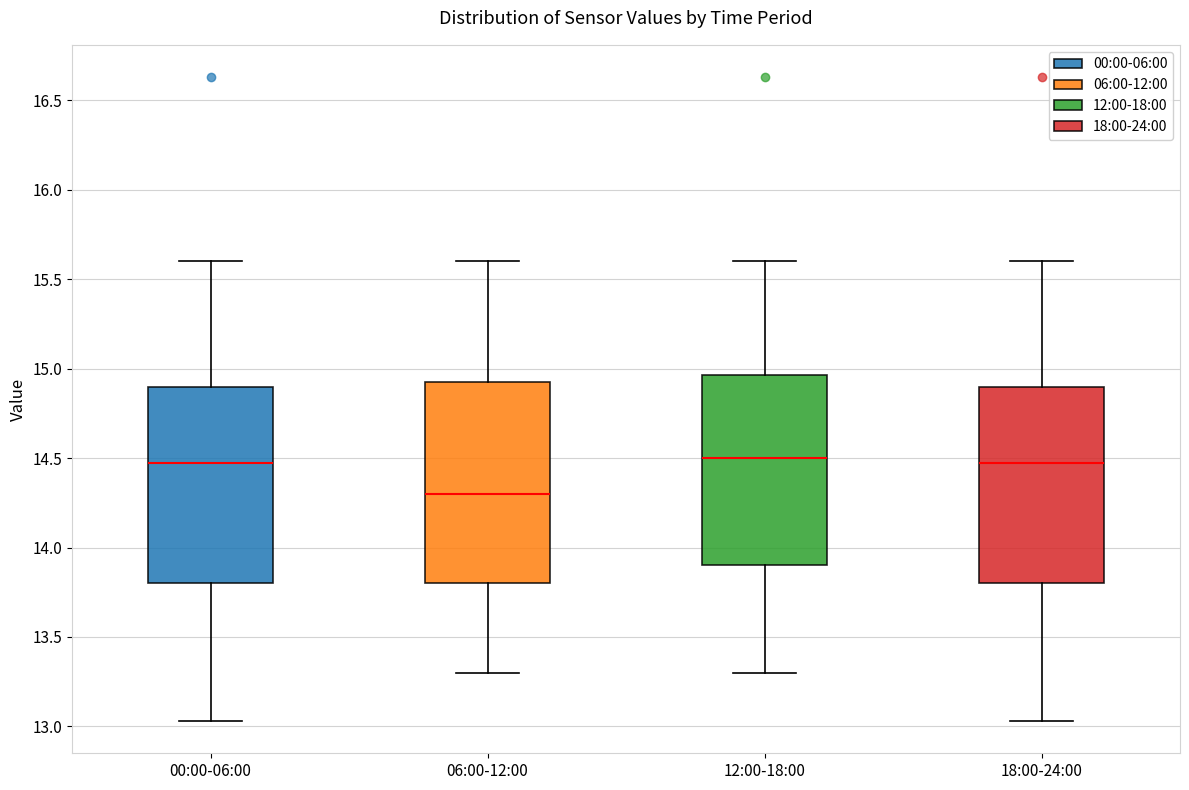

Reading left to right, read every box against the y-axis: the position of its median line, the range the box covers, and the ends of its whiskers. The values are not printed on the chart, so give them approximately, as read against the axis.

00:00-06:00: median 14.45, box 13.80 to 14.90, whiskers 13.05 to 15.60
06:00-12:00: median 14.30, box 13.80 to 14.95, whiskers 13.30 to 15.60
12:00-18:00: median 14.50, box 13.90 to 14.95, whiskers 13.30 to 15.60
18:00-24:00: median 14.45, box 13.80 to 14.90, whiskers 13.05 to 15.60